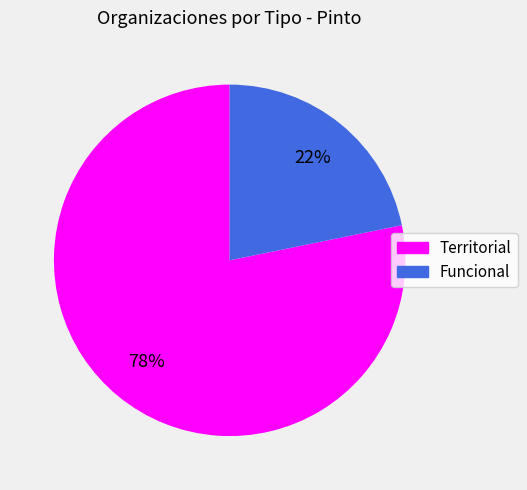

How many segments does this pie chart have?

2